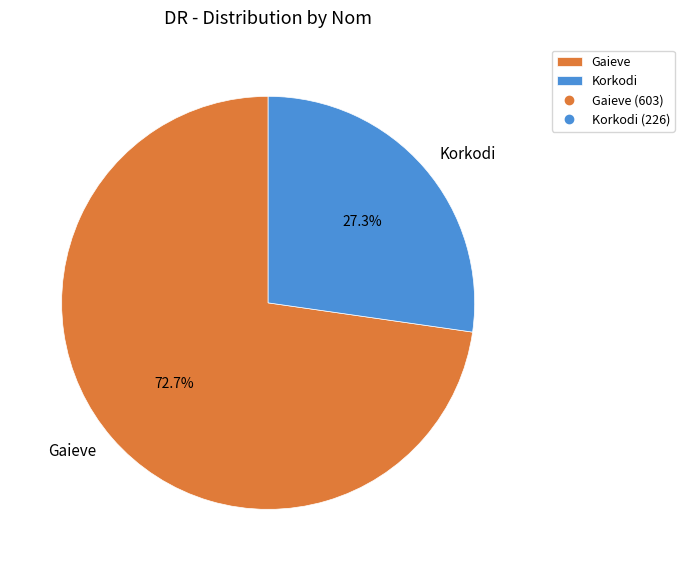

How many slices are in this pie chart?

2